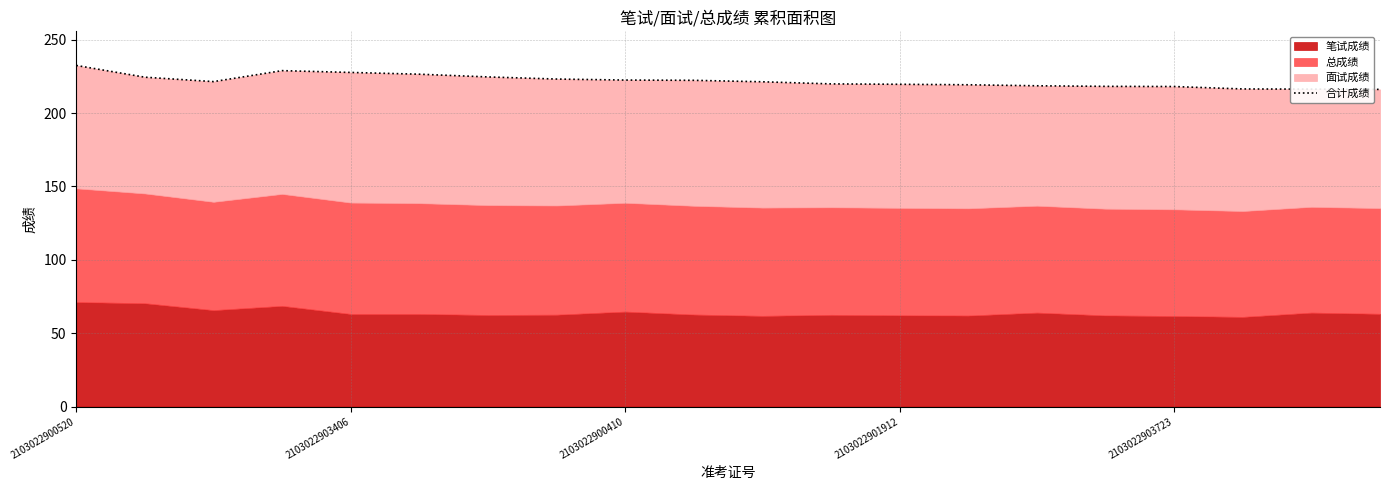

True or false: the data shows 345.9 at 2103022900410.

False